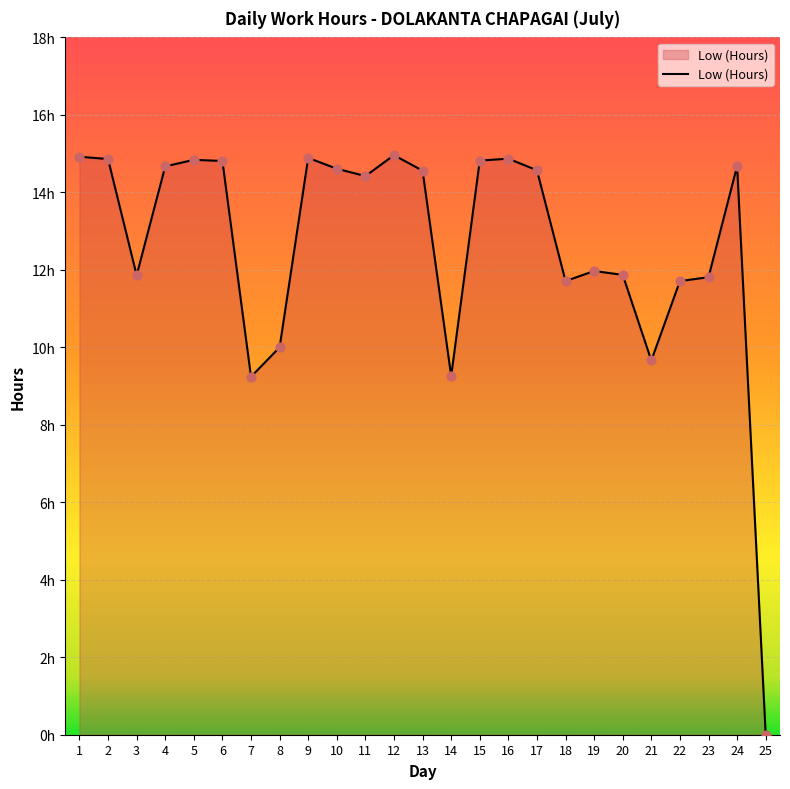

Between 22 and 4, which is larger?

4